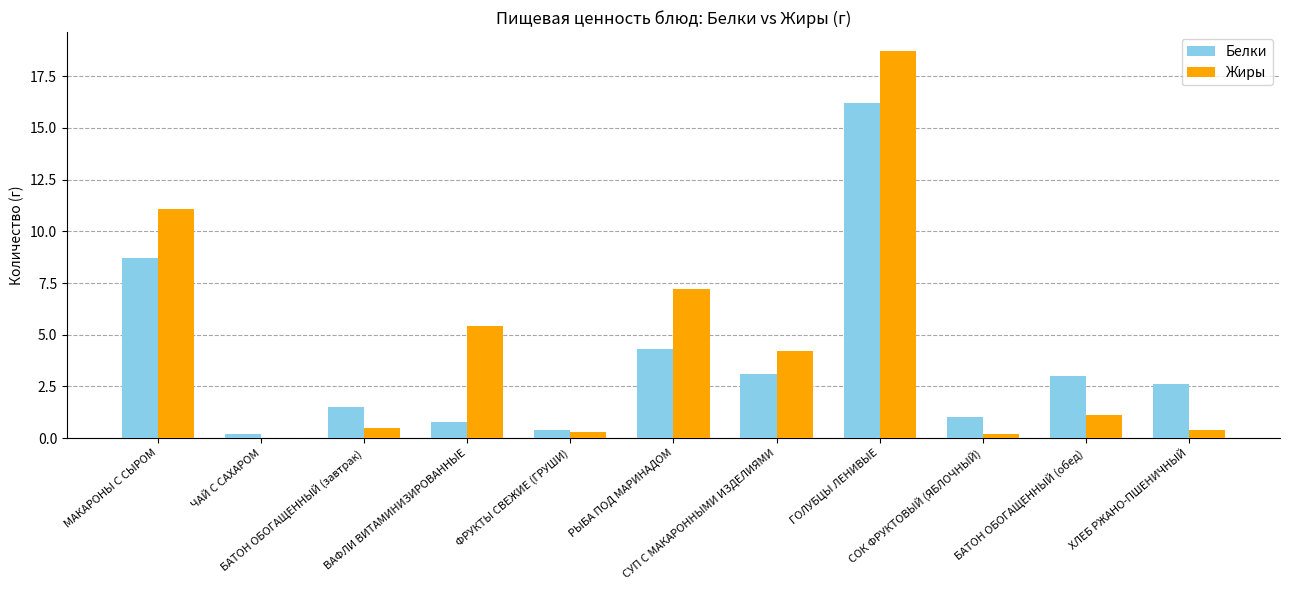

What is the sum of the Жиры values at ФРУКТЫ СВЕЖИЕ (ГРУШИ) and БАТОН ОБОГАЩЕННЫЙ (завтрак)?

0.8